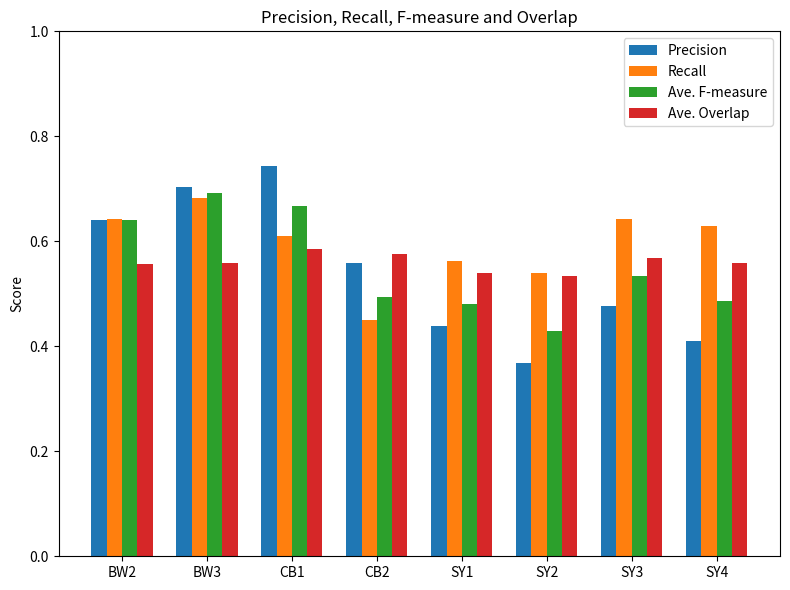

Count the Ave. F-measure values in the range 0 to 1.

8